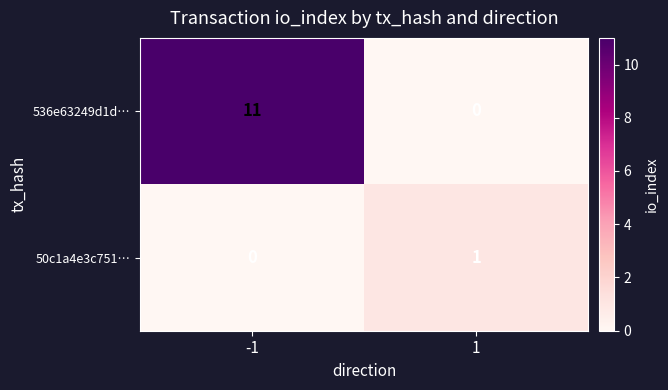

What is the difference between the maximum and minimum values in the 536e63249d1d… series?

11